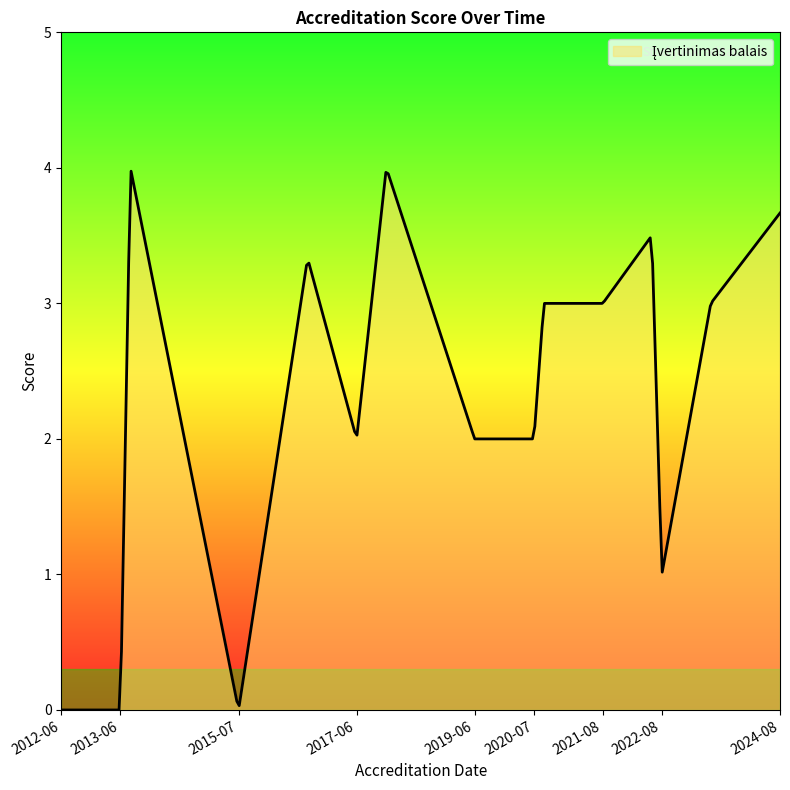

The chart shows a value of 7 at 2016-08-31. True or false?

False